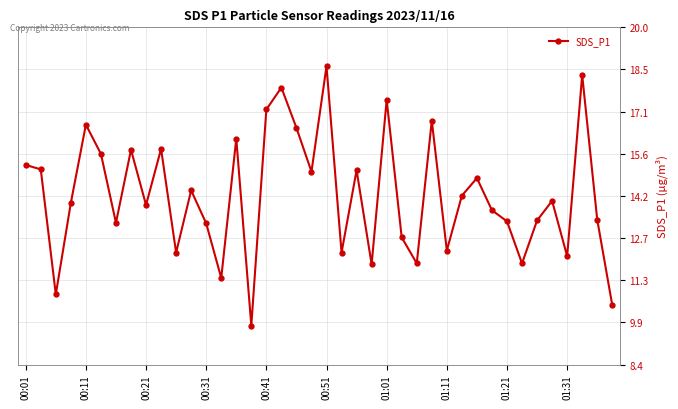

What is the minimum value shown in the chart?

9.8